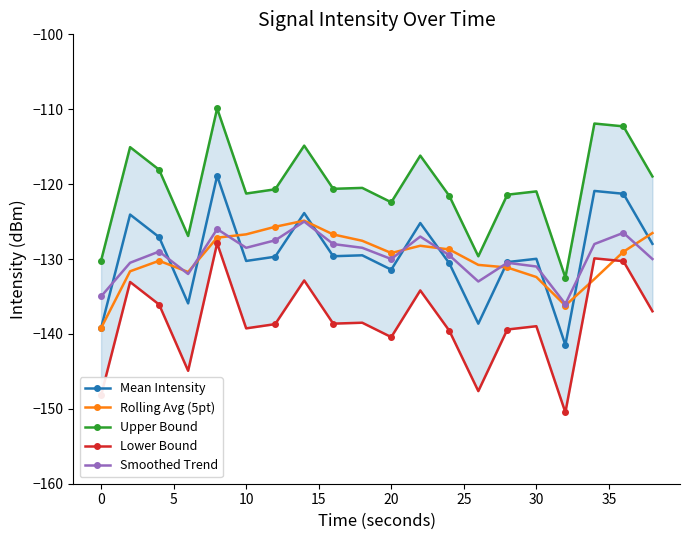

What is the average value of the Smoothed Trend series?

-129.6